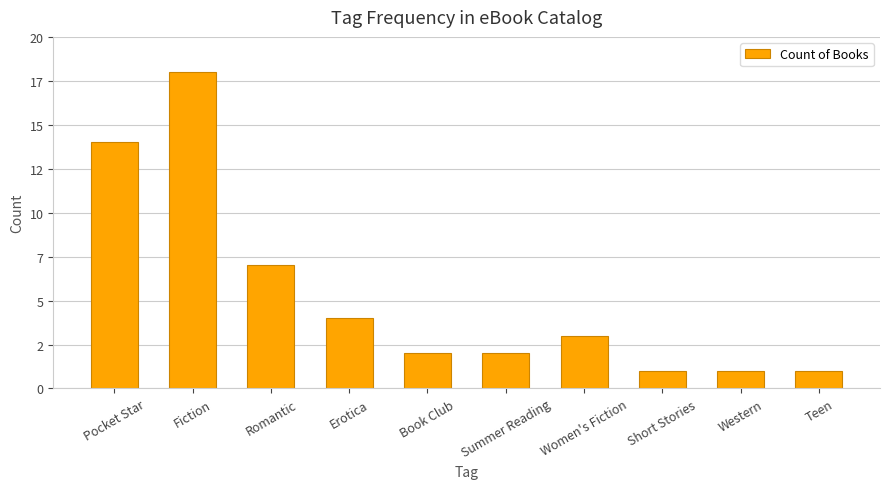

At which label is the value closest to 9?

Romantic